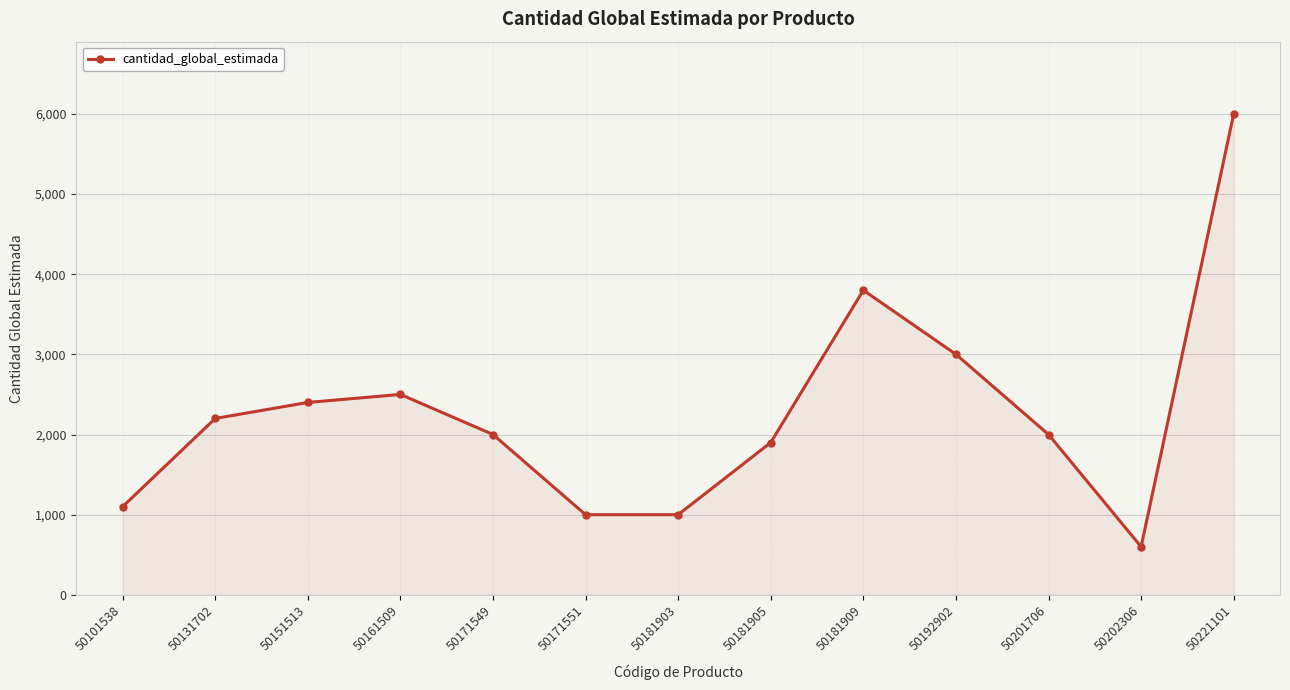

What is the value of the 4th point from the left?

2500